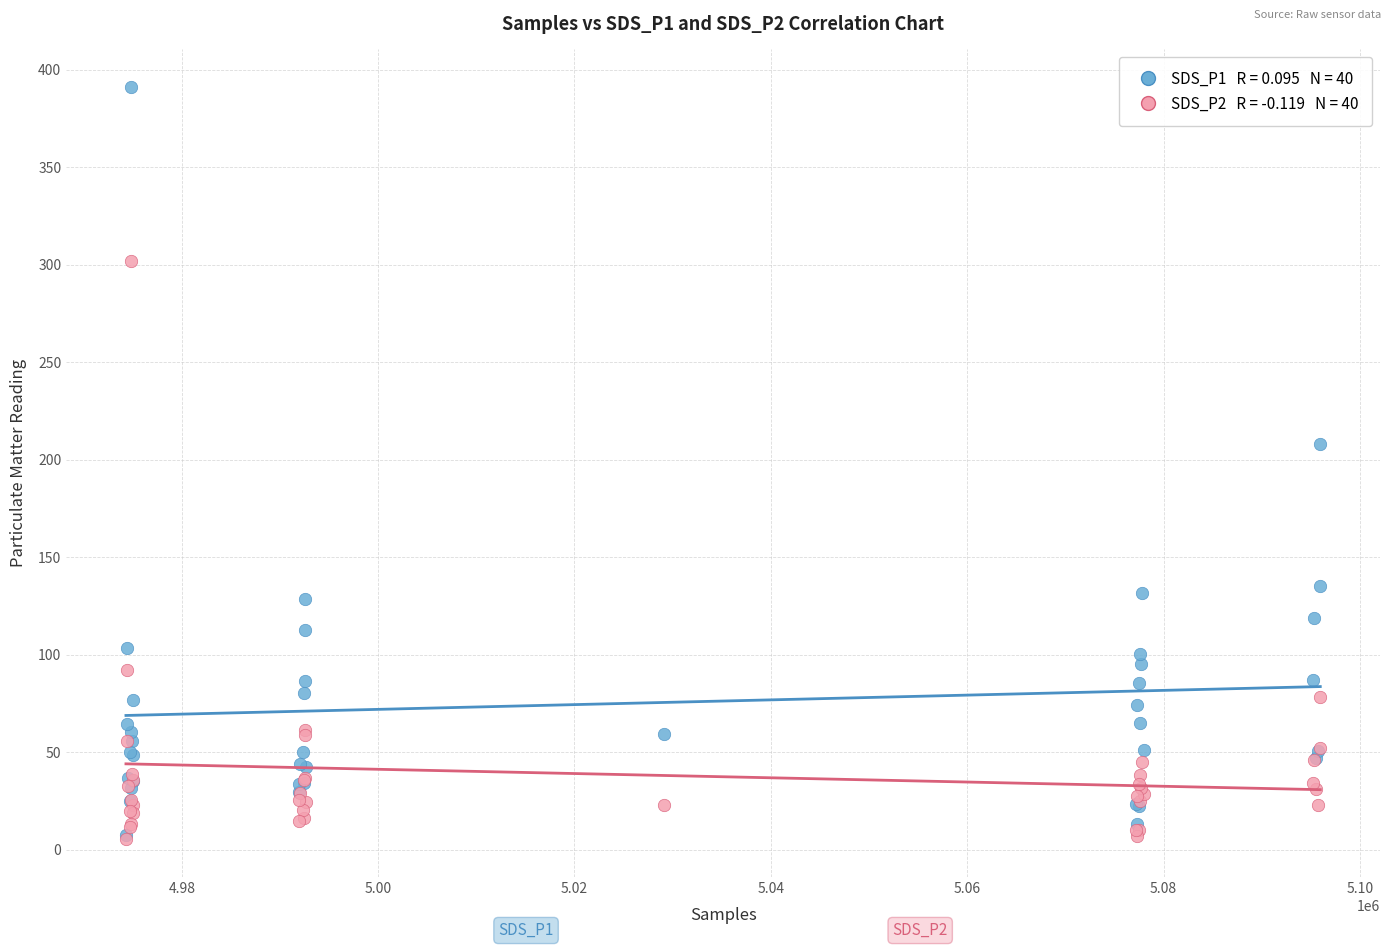

Across all series, what Y value is closest to 198?

208.3